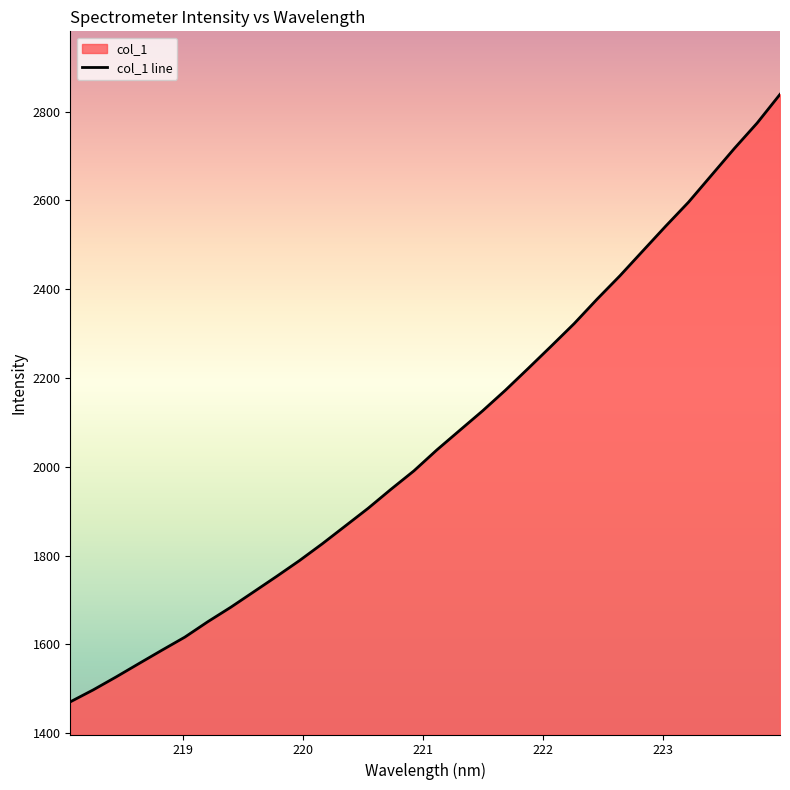

Reading left to right, transcribe all the data shown in this chart.

1470.7	1497.6	1526.8	1557.0	1587.0	1616.5	1651.1	1683.6	1718.3	1753.1	1788.7	1826.7	1866.6	1906.6	1949.5	1990.9	2038.0	2082.1	2126.0	2172.7	2222.0	2271.9	2322.5	2377.5	2430.2	2486.1	2541.9	2596.1	2656.5	2716.8	2774.3	2838.9